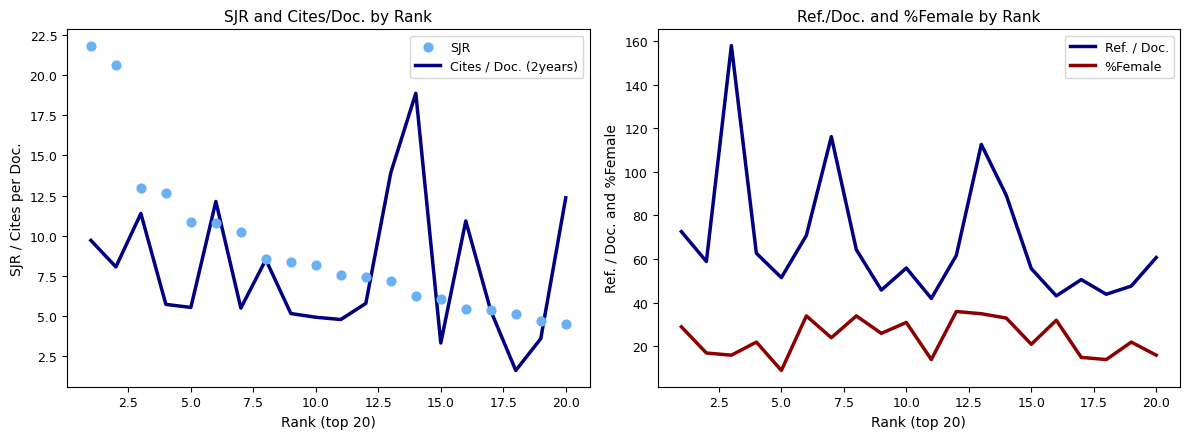

What is the lowest value of the Cites / Doc. (2years) series?

1.6